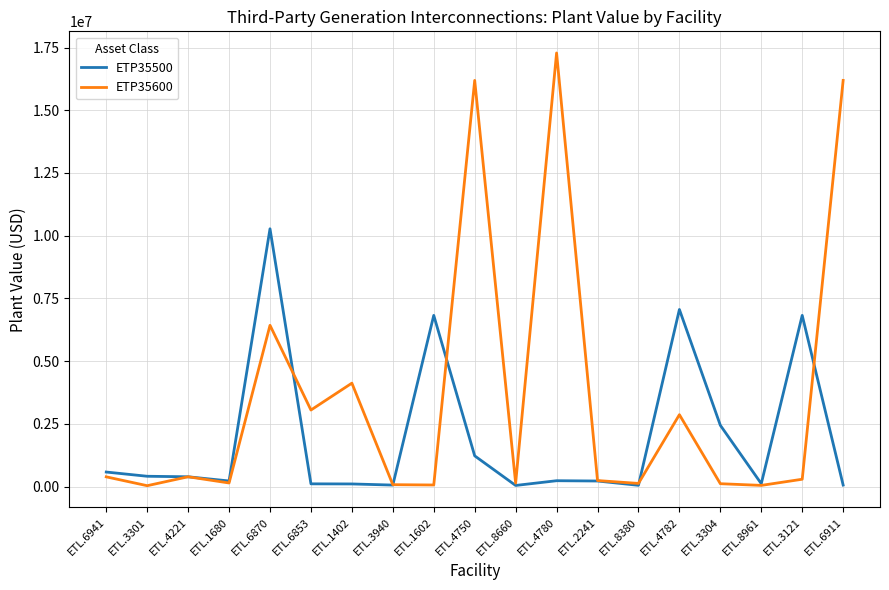

Is this an area chart (filled region under the line)?

No